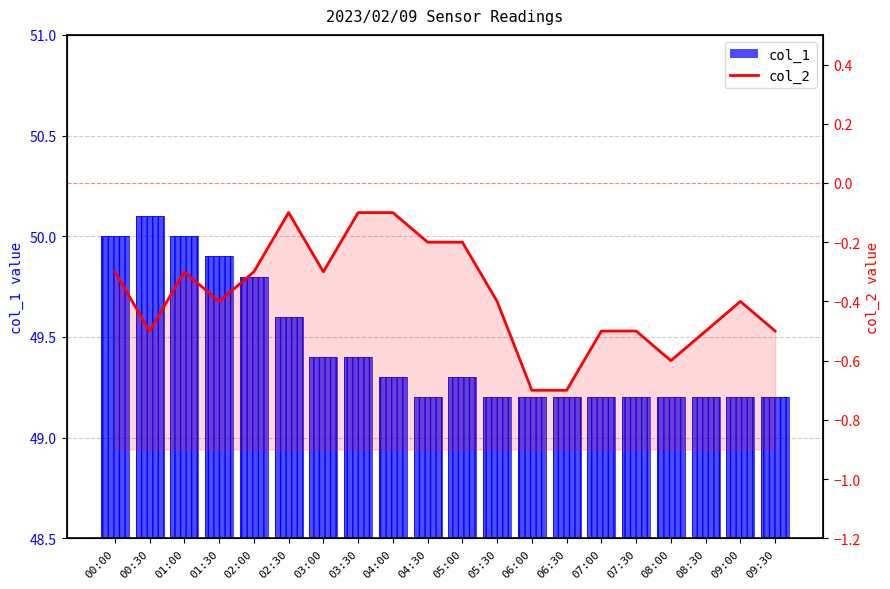

List the series in order of their overall mean, lowest first.

col_2, col_1